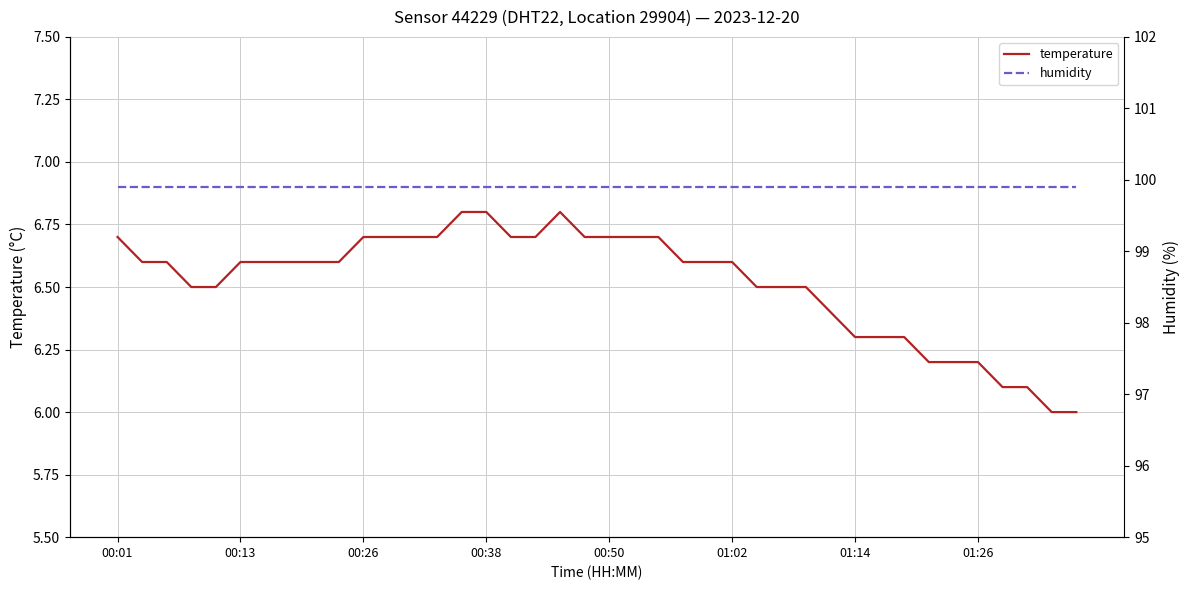

True or false: humidity and temperature intersect in this chart.

False